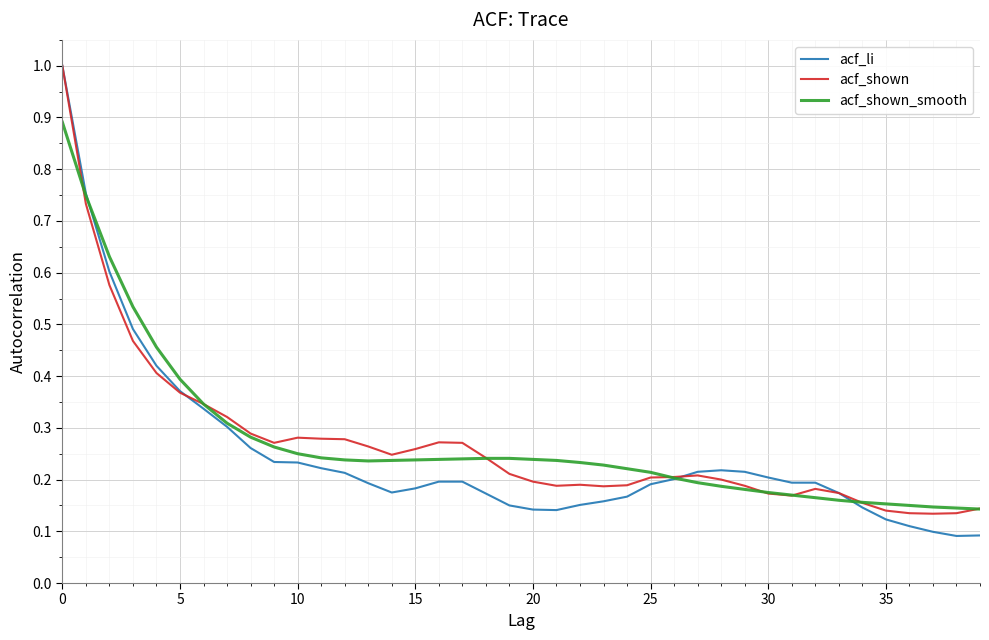

How many categories are shown in the chart?

40